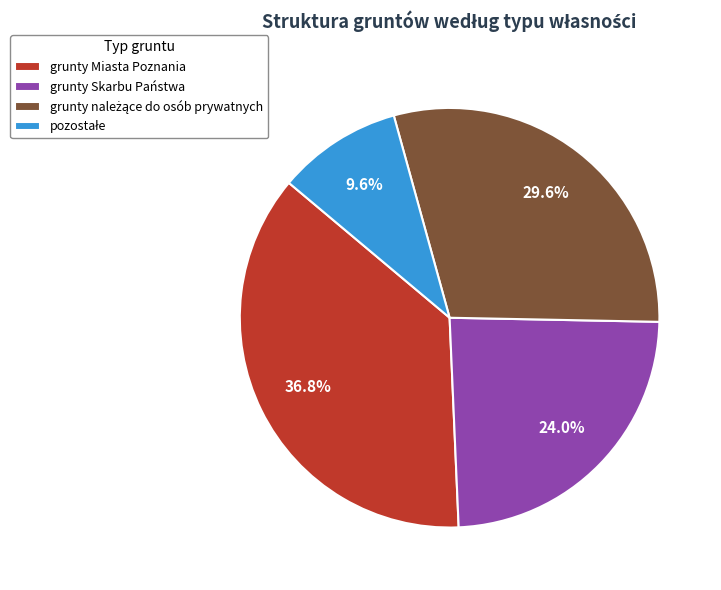

Does any single category account for the majority?

No